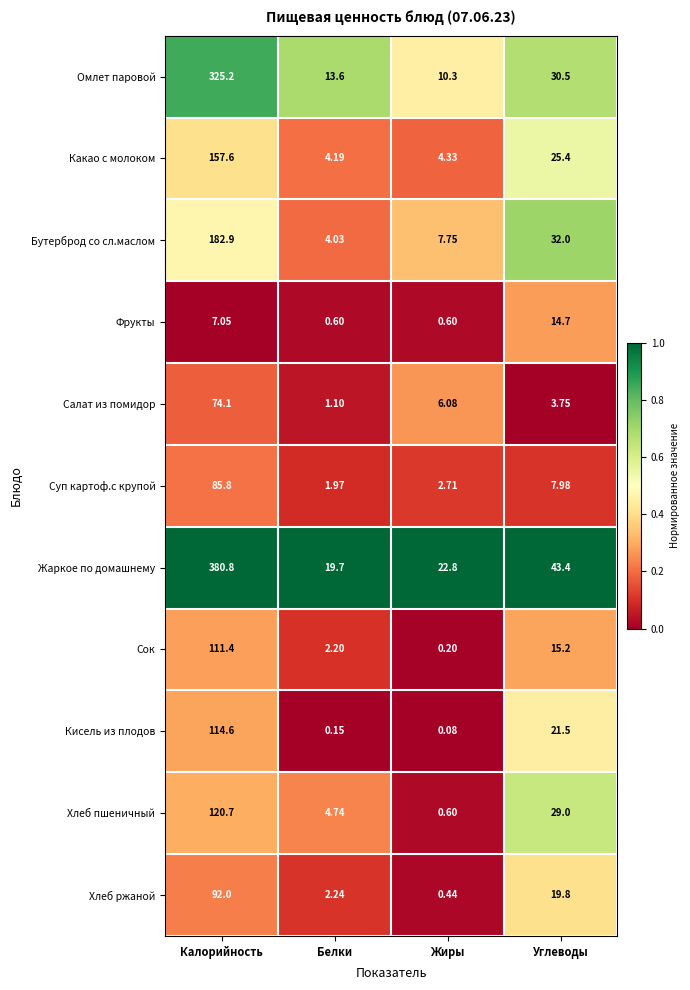

Which category has the lowest value across all series?

Жиры